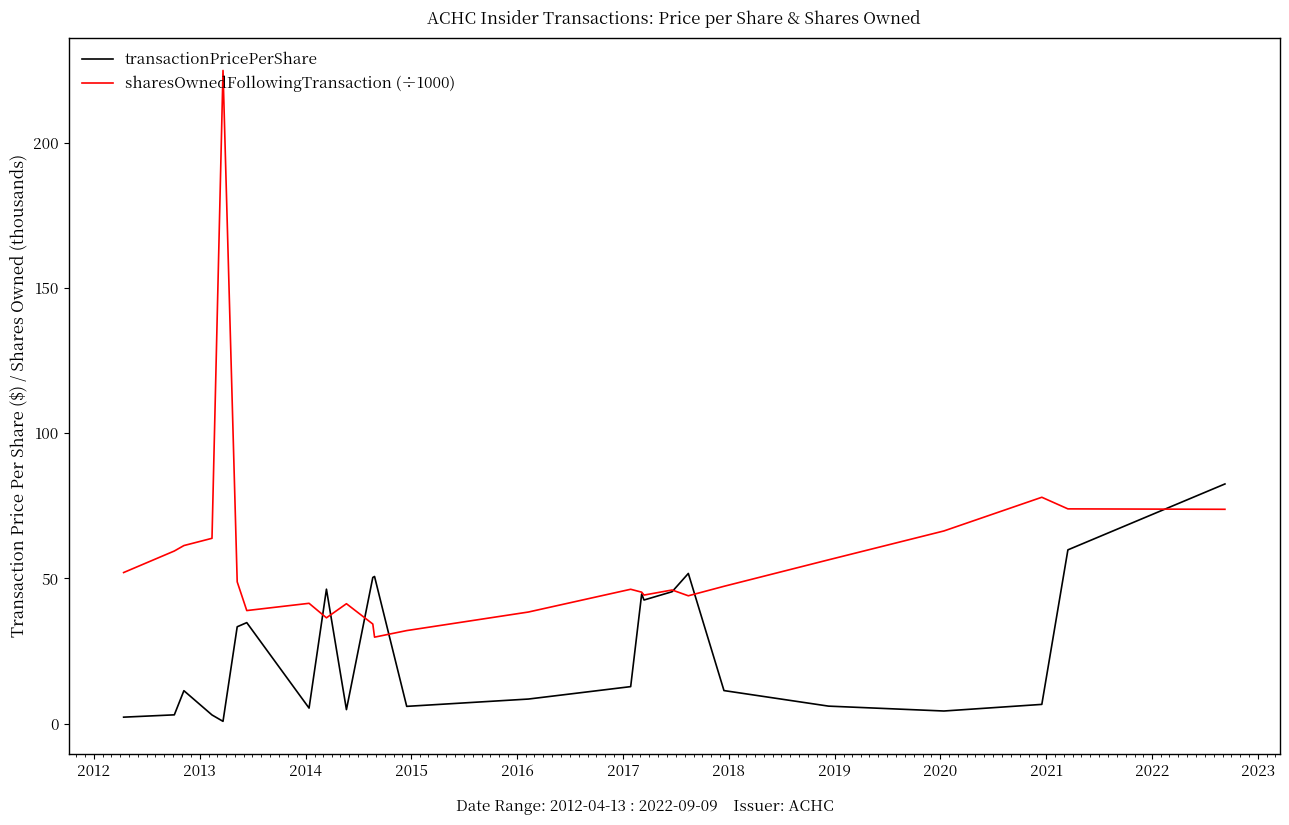

What is the highest value of the transactionPricePerShare series?

82.5